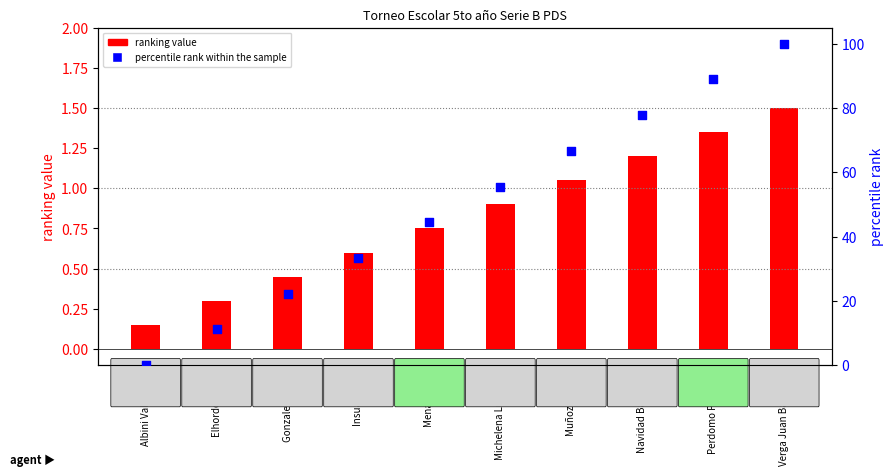

Is the value of percentile rank within the sample at Verga Juan Bautista greater than the value of ranking value at Perdomo Paulina?

Yes